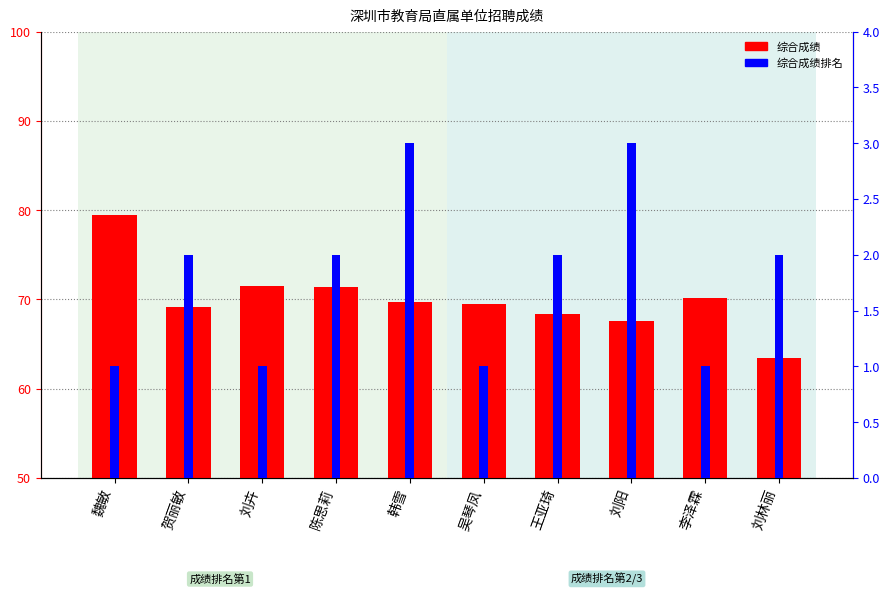

At which category is the sum across all series the highest?

魏敏